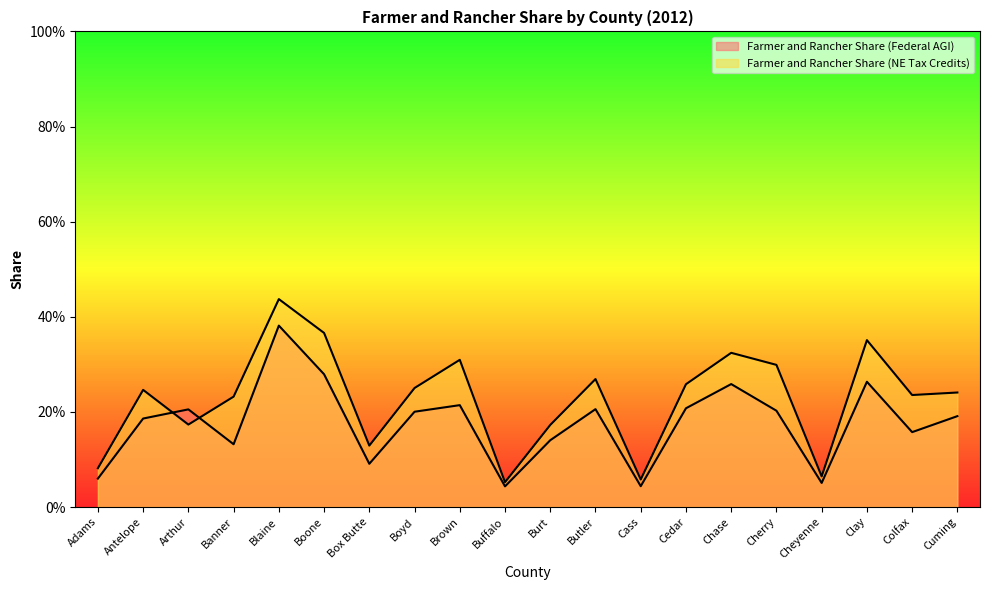

At Boyd, list the series in order from smallest to largest.

Farmer and Rancher Share (Federal AGI), Farmer and Rancher Share (NE Tax Credits)